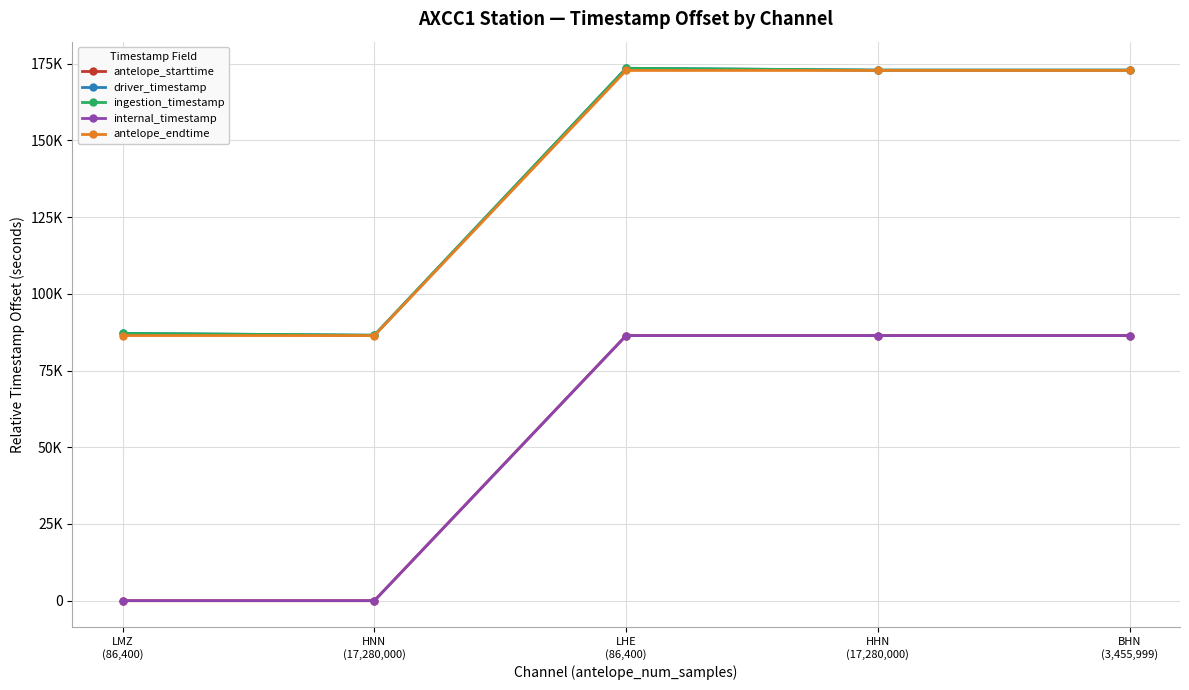

Does the chart have visible grid lines?

Yes